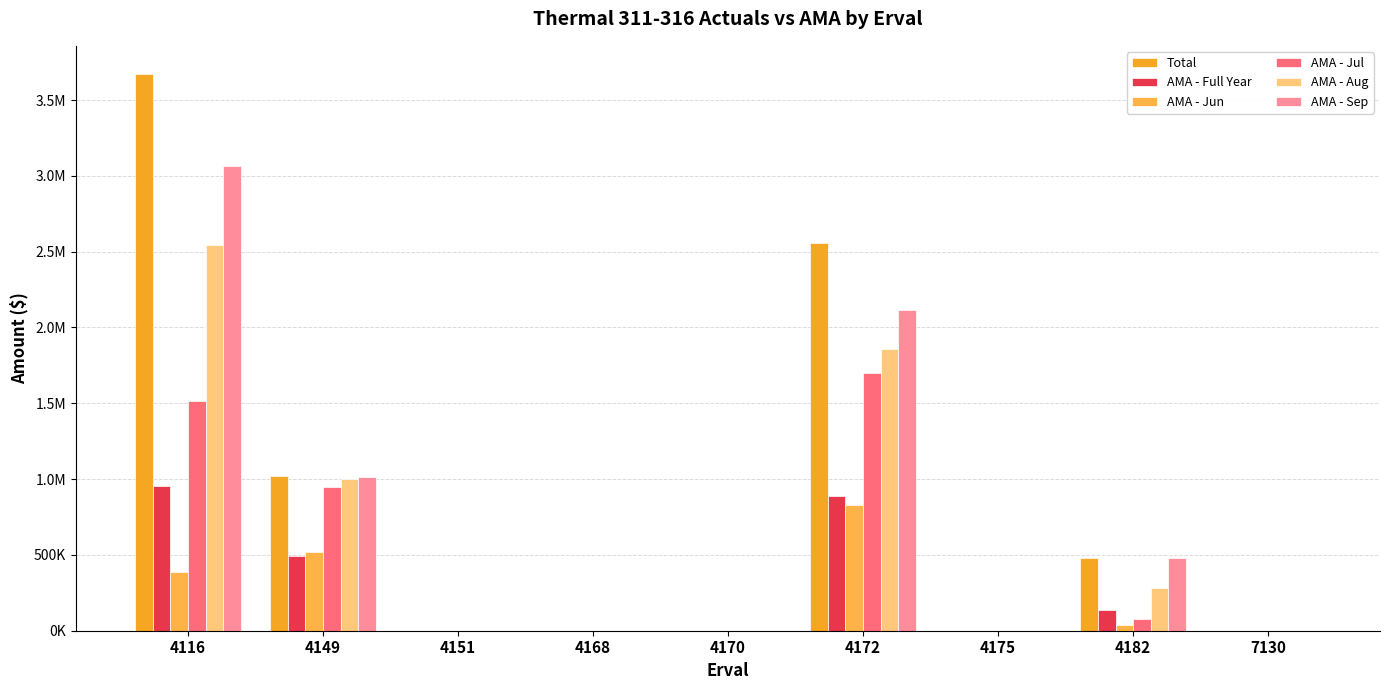

Does the chart contain stacked bars?

No